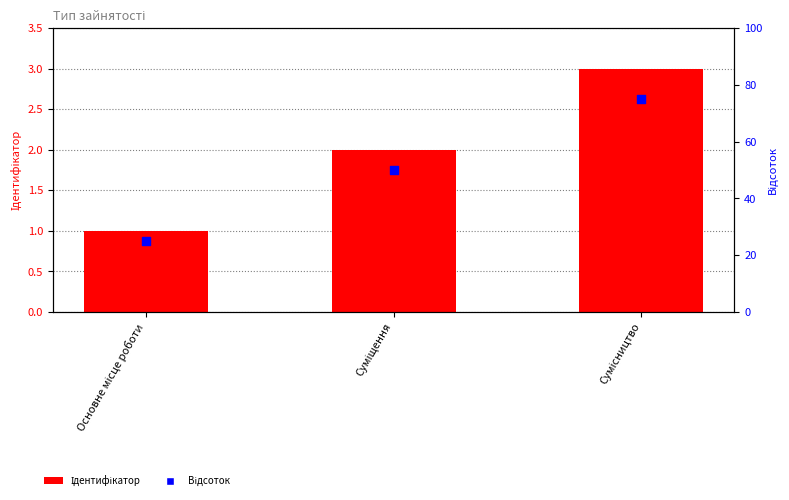

Which series reaches the minimum Y coordinate?

Ідентифікатор